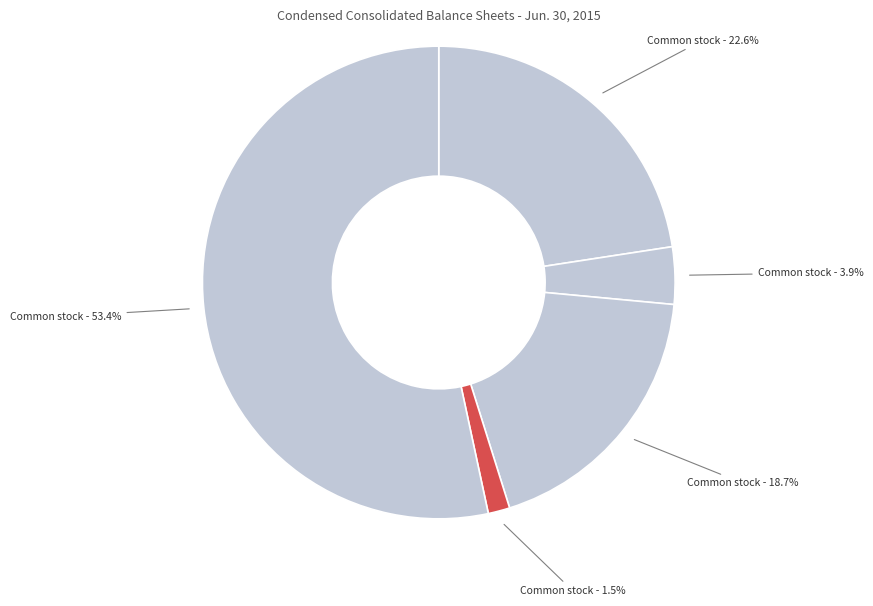

How many segments does this pie chart have?

5